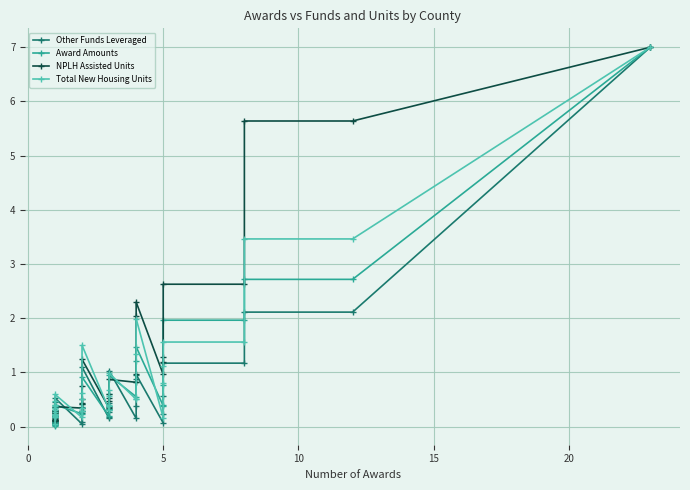

At how many categories does at least one series exceed 4?

3